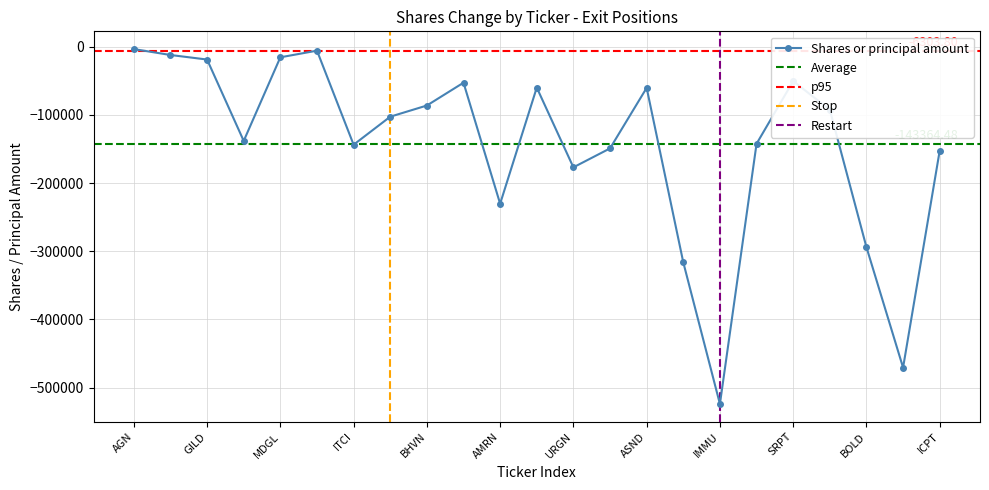

What is the total value across all series at AGN?

-3347.5